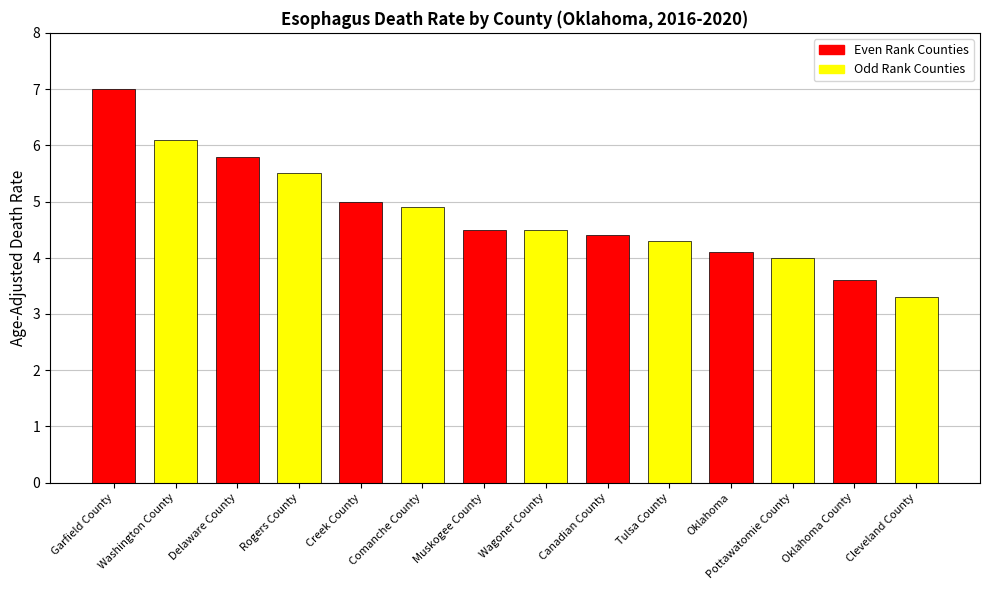

List the labels in order of value, largest first.

Garfield County, Washington County, Delaware County, Rogers County, Creek County, Comanche County, Muskogee County, Wagoner County, Canadian County, Tulsa County, Oklahoma, Pottawatomie County, Oklahoma County, Cleveland County